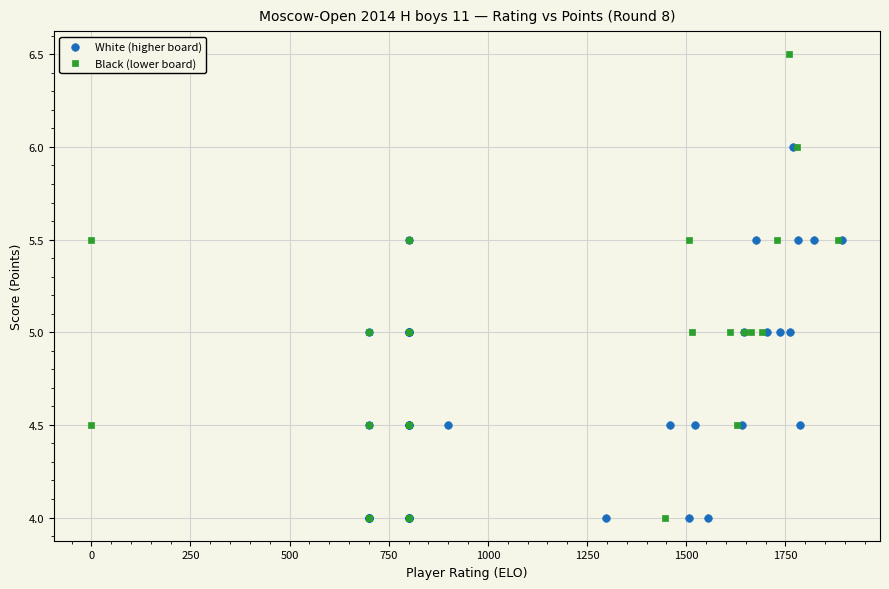

Which series has the largest Y range (max minus min)?

Black (lower board)